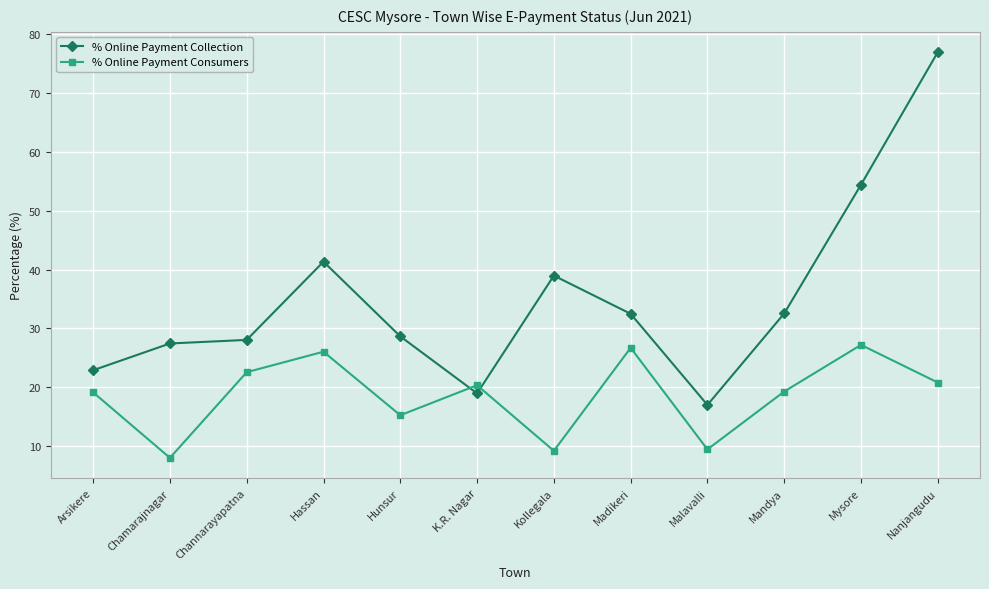

What is the spread (max minus min) of values at Kollegala?

29.8